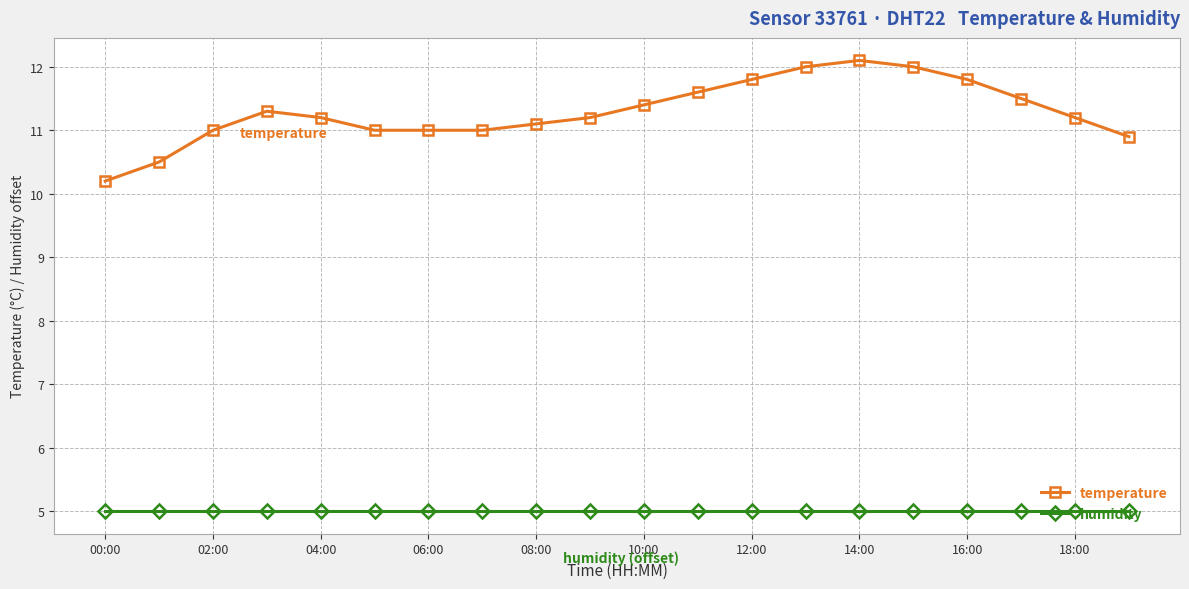

What is the value of the humidity point at the 20th from the left?

5.0